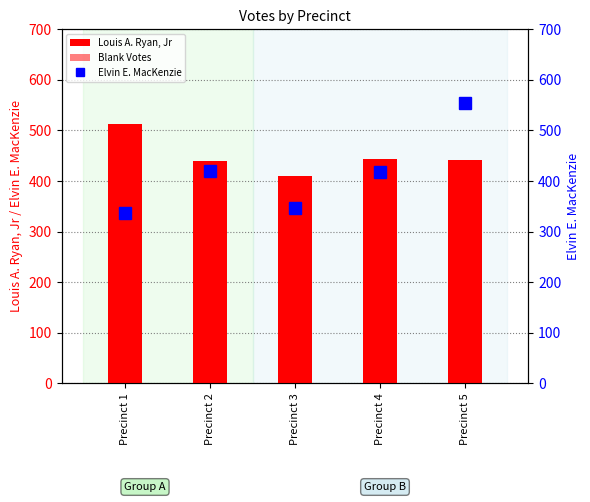

Does the chart contain stacked bars?

No